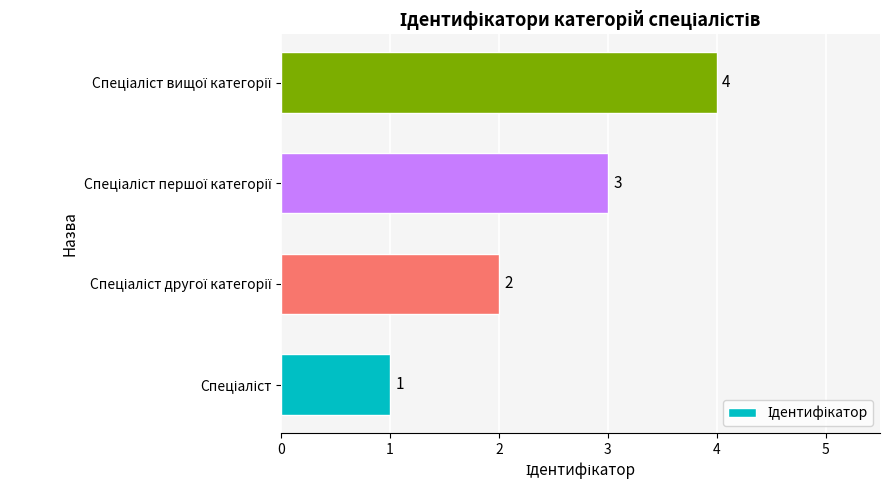

What is the sum of all values?

10